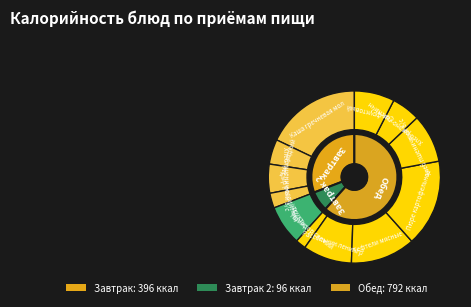

Which category has the biggest portion of the pie?

Каша гречневая молочная